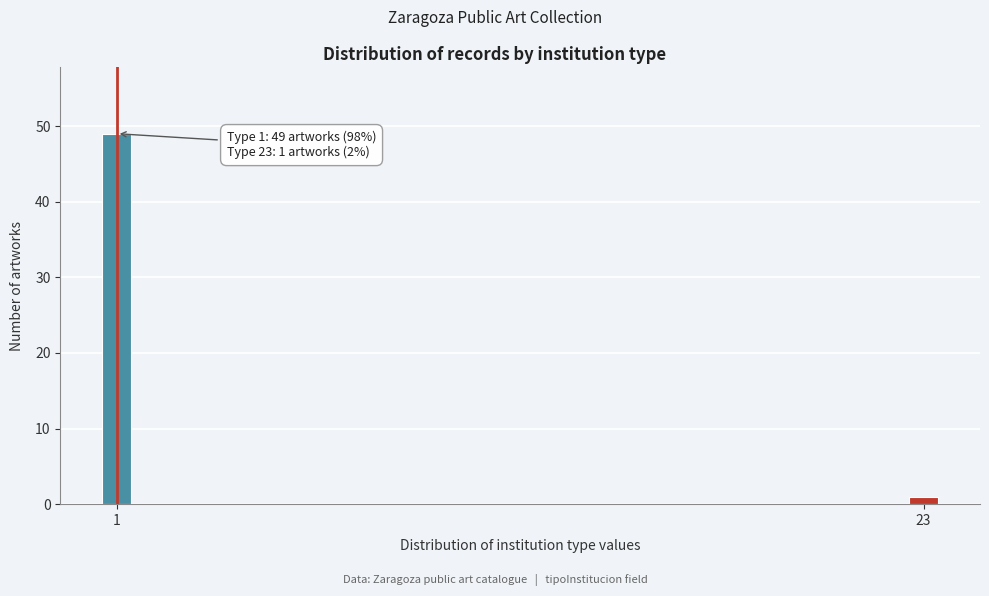

Reading left to right, what are all the values shown in this chart?

49	1